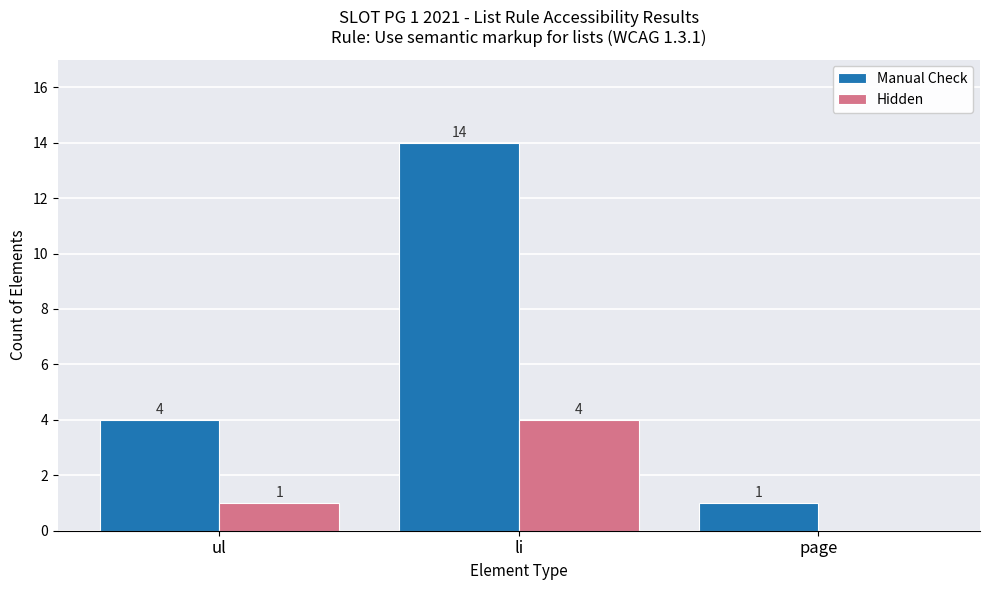

Which series has the widest spread of values?

Manual Check